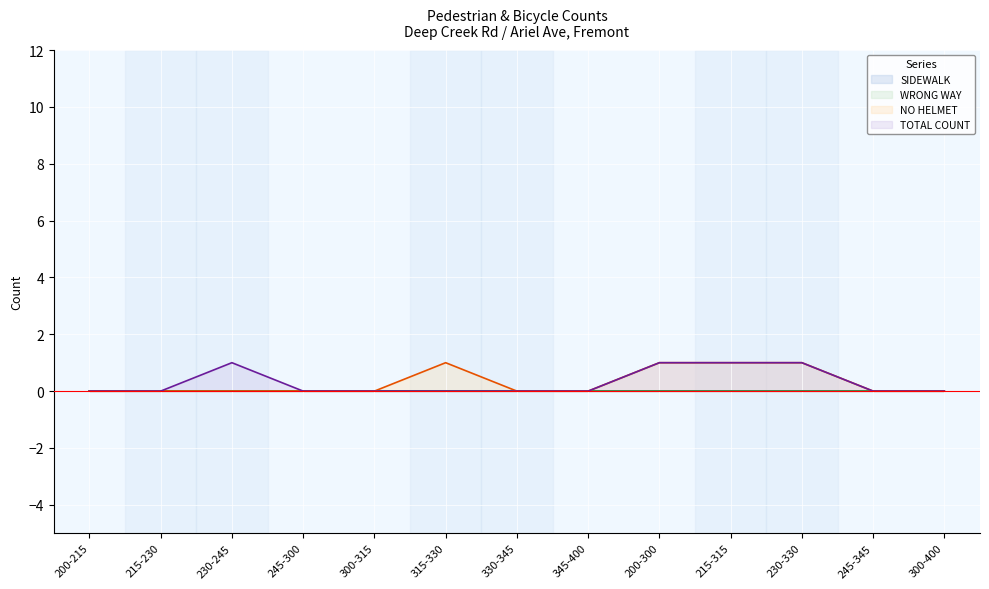

True or false: TOTAL COUNT has a value of 1 at 200-300.

False